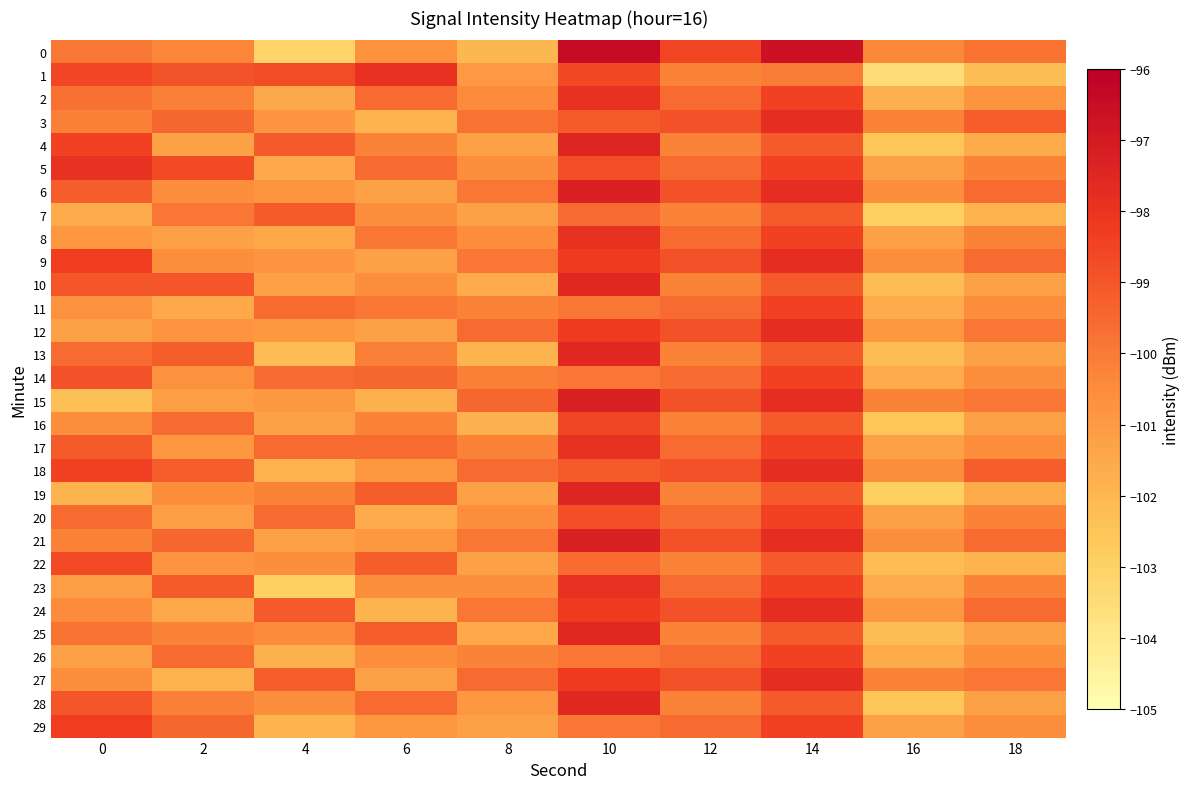

List the series in order of their peak value, lowest first.

7, 22, 16, 11, 14, 20, 26, 29, 1, 5, 2, 8, 17, 23, 3, 9, 12, 18, 24, 27, 10, 13, 25, 28, 4, 19, 6, 15, 21, 0